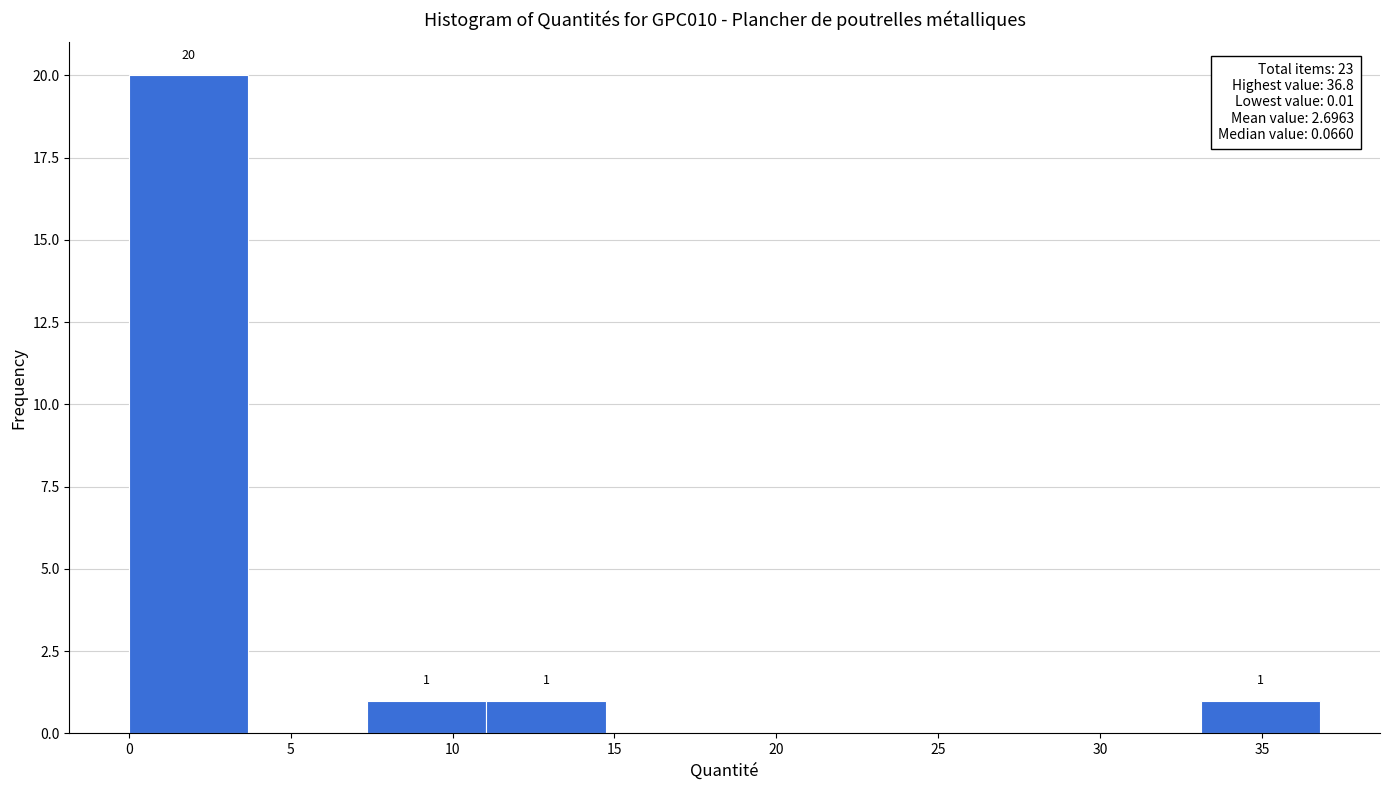

Which range on the x-axis has the tallest bar?

0.0 to 3.5